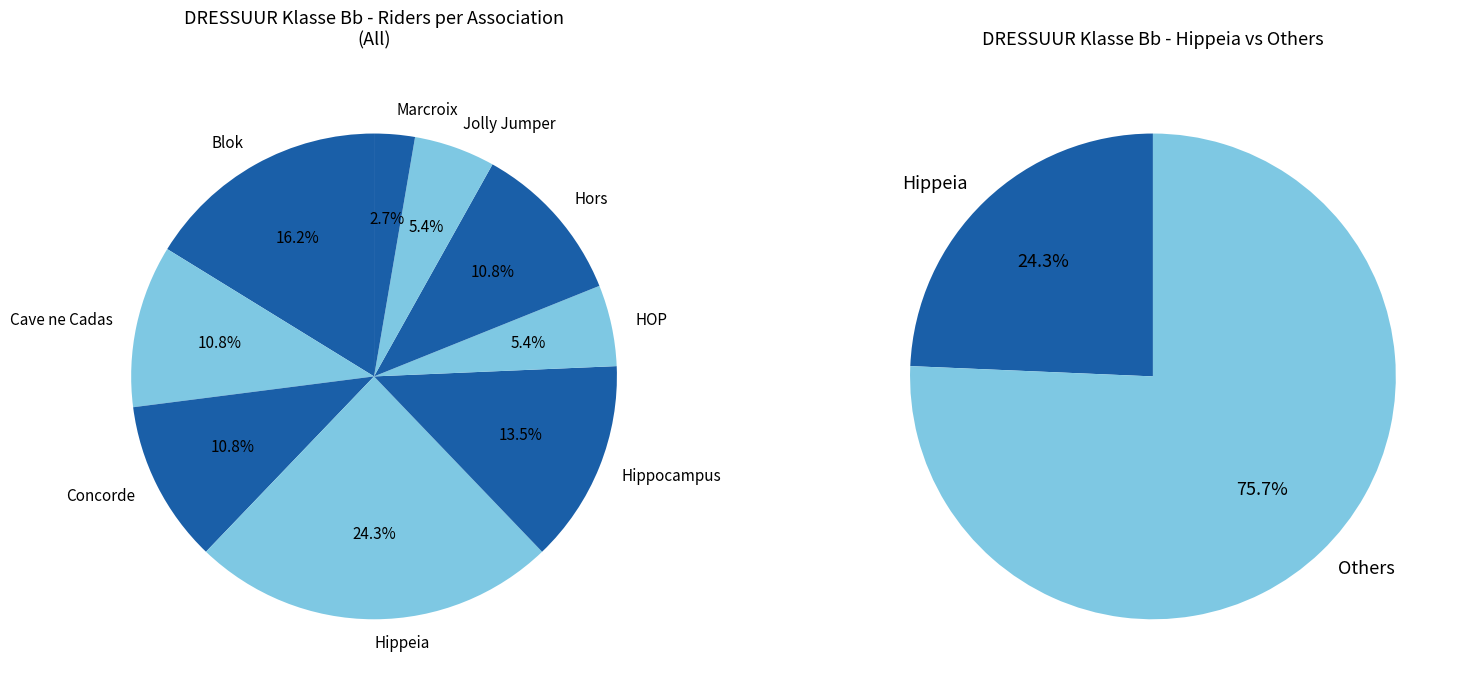

Combined, what portion of the pie is Hippeia and Hors?

35.1%